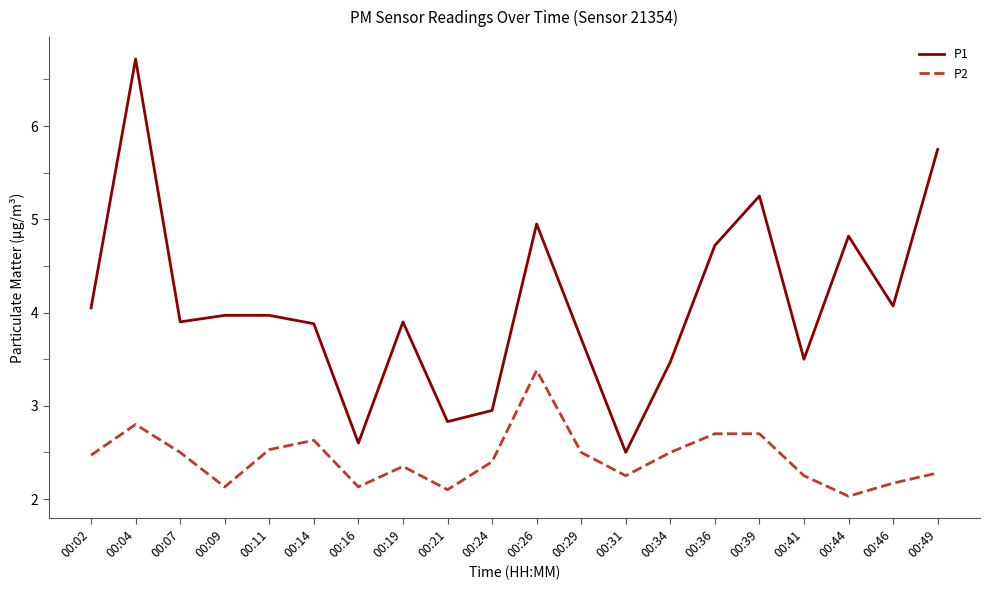

The value of P1 at 00:02 is 4.0. True or false?

True